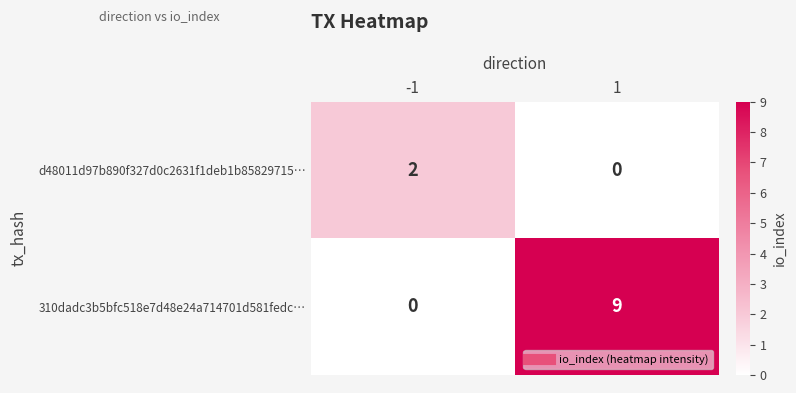

The d48011d97b890f327d0c2631f1deb1b85829715… series shows 0 at 1. True or false?

True